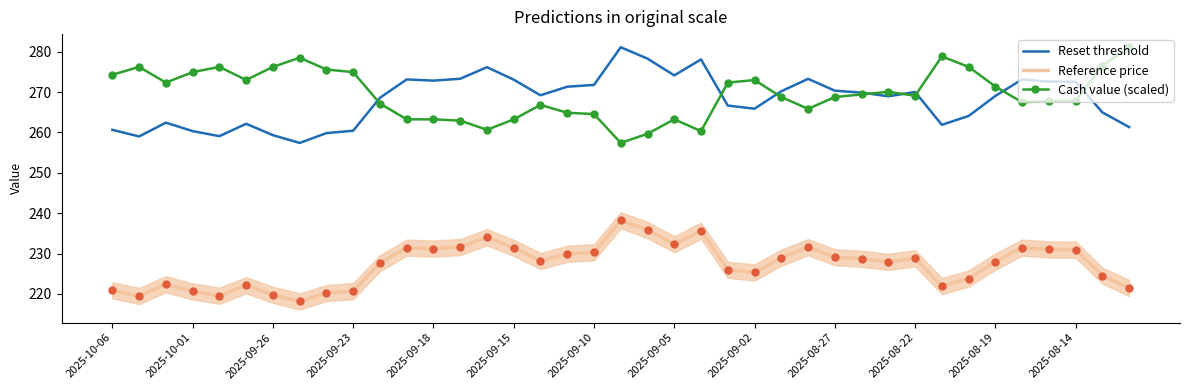

How many values in the Reset threshold series exceed 269?

21